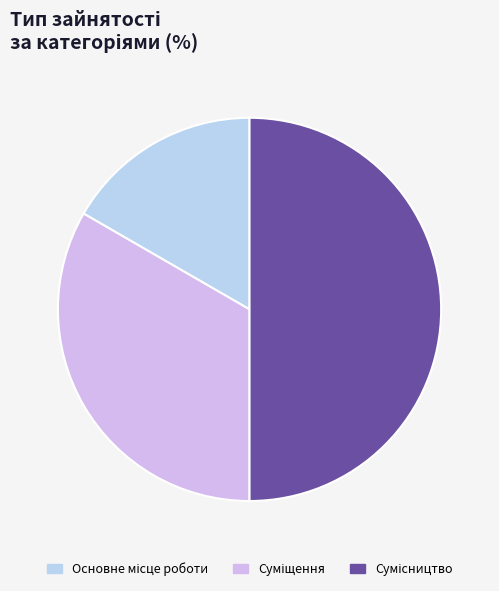

Is there a majority slice in this chart?

No